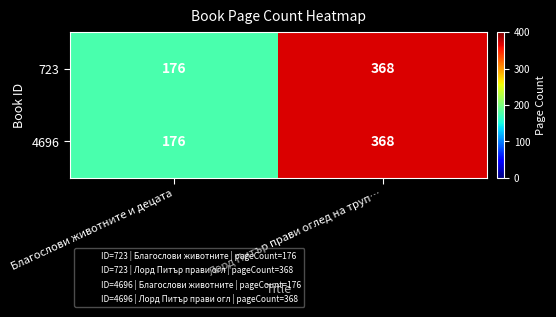

Is the value of 4696 at Лорд Питър прави оглед на труп… greater than the value of 723 at Благослови животните и децата?

Yes